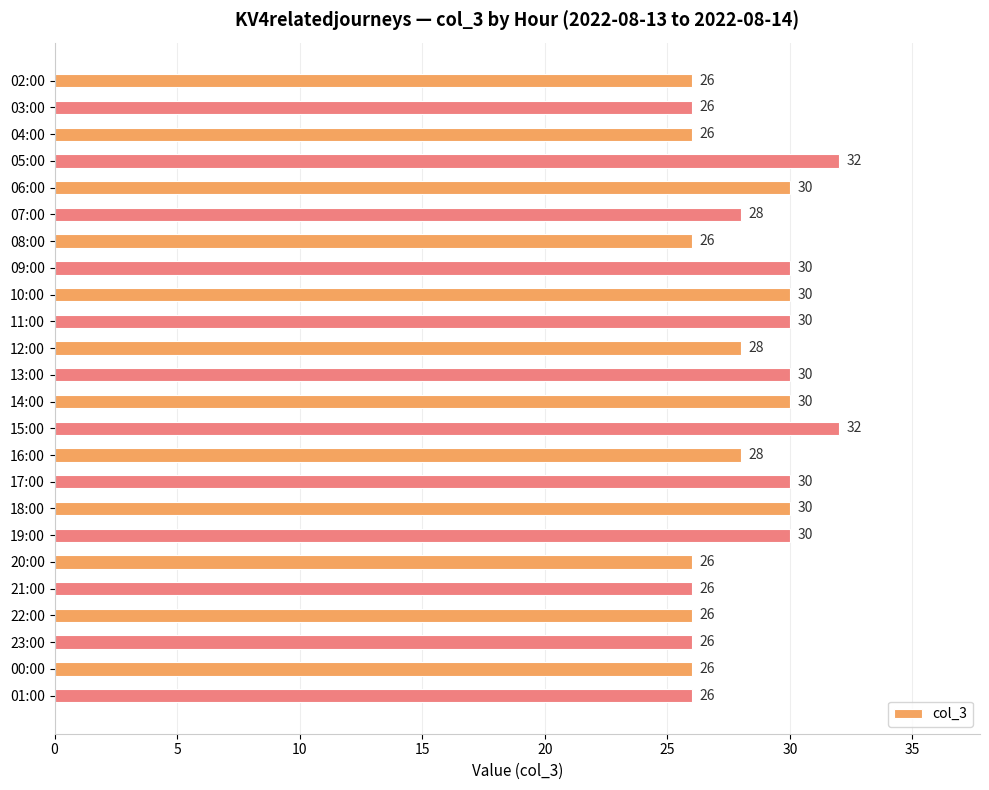

Does the chart contain any negative values?

No